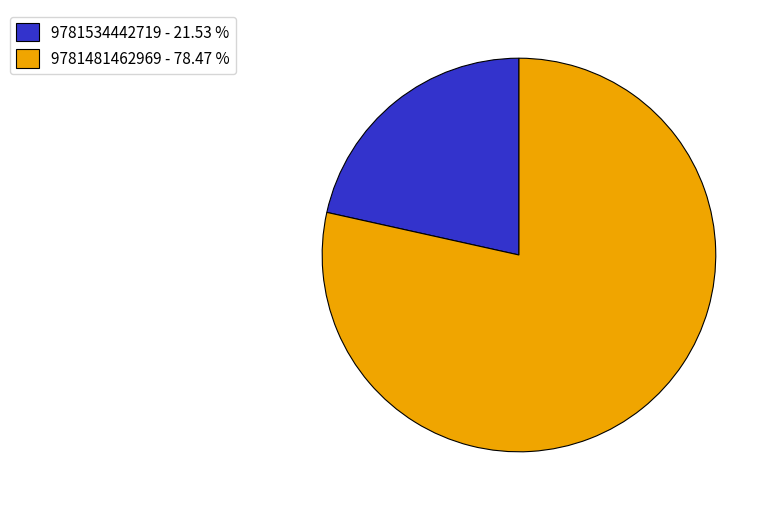

What is the smallest slice in the pie chart?

9781534442719